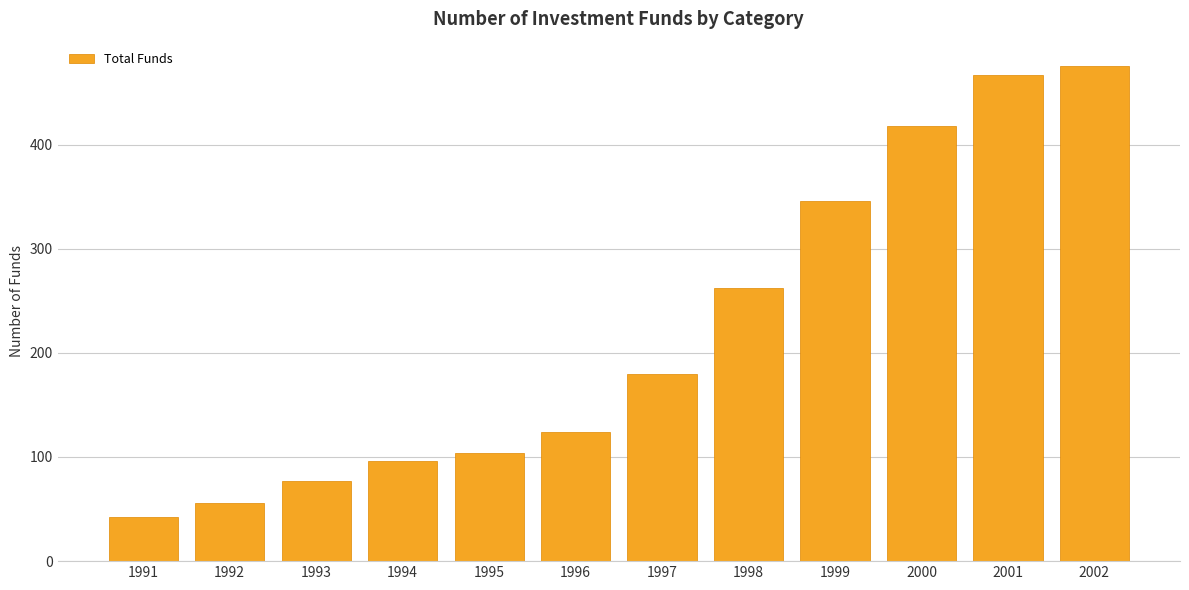

What is the sum of the values at 1999 and 2001?

813